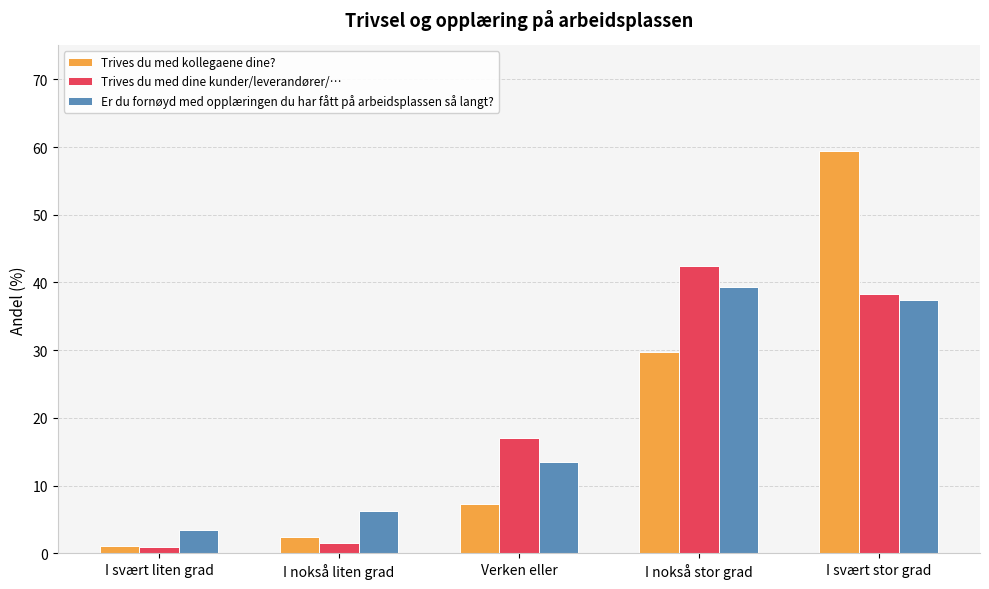

At I svært stor grad, list the series in order from largest to smallest.

Trives du med kollegaene dine?, Trives du med dine kunder/leverandører/…, Er du fornøyd med opplæringen du har fått på arbeidsplassen så langt?